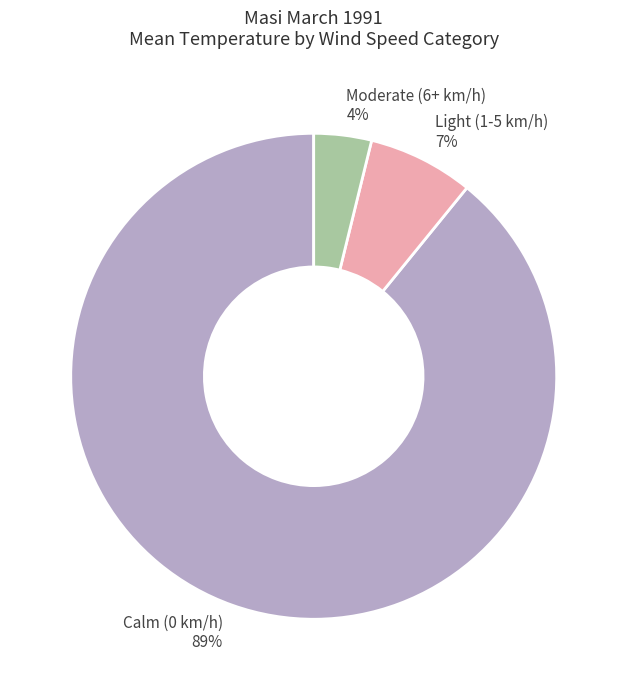

True or false: Moderate (6+ km/h) 4% accounts for 11% of the total.

False